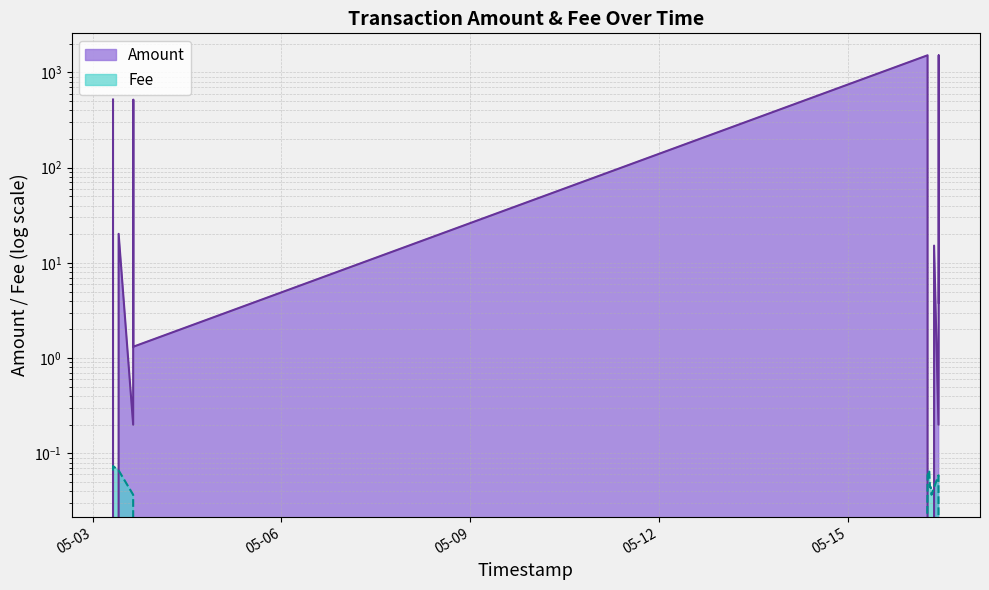

Is it true that Amount equals -923.8 at 2021-05-16 06:22:49?

False